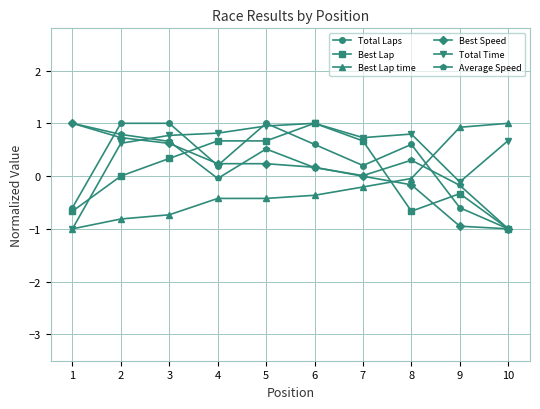

True or false: Average Speed has more than 1 interior local peaks.

True